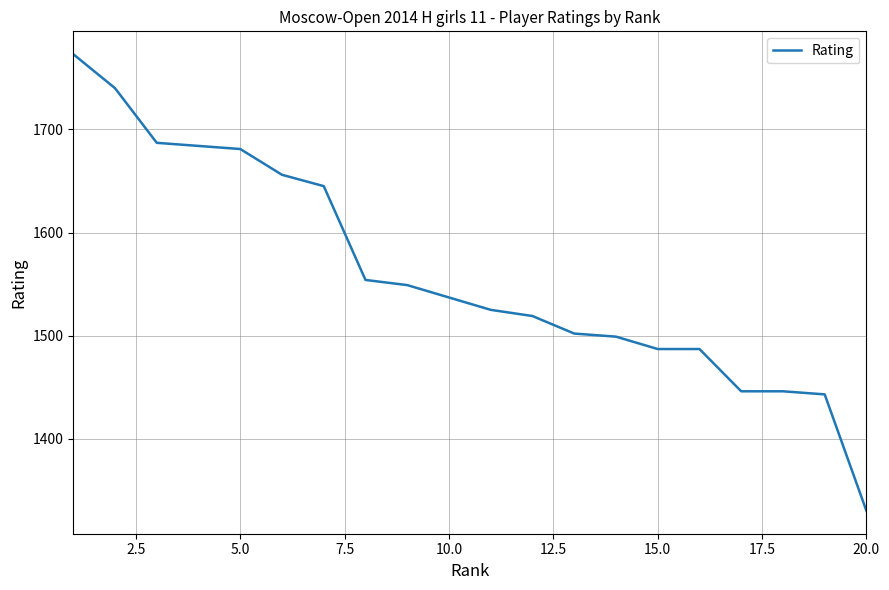

What is the greatest value displayed?

1773